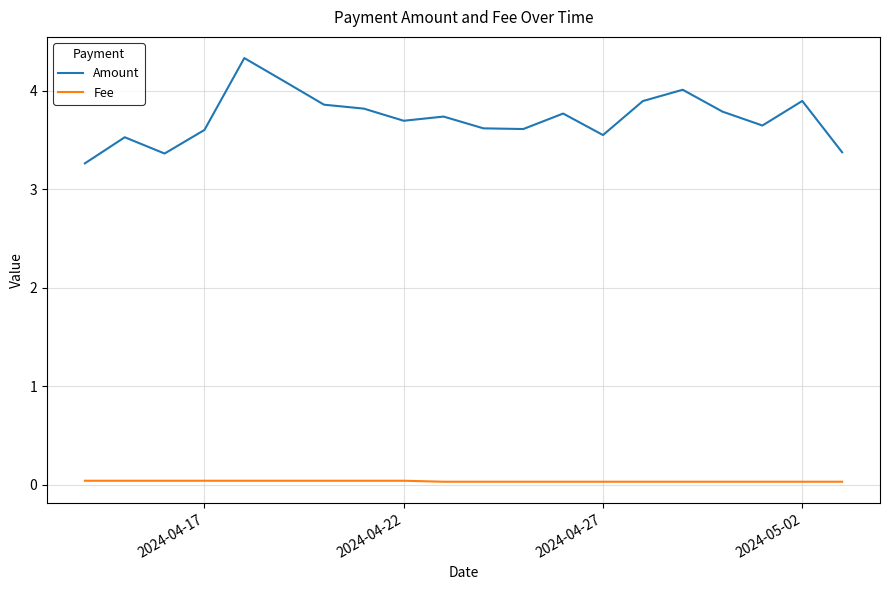

True or false: Amount and Fee intersect in this chart.

False